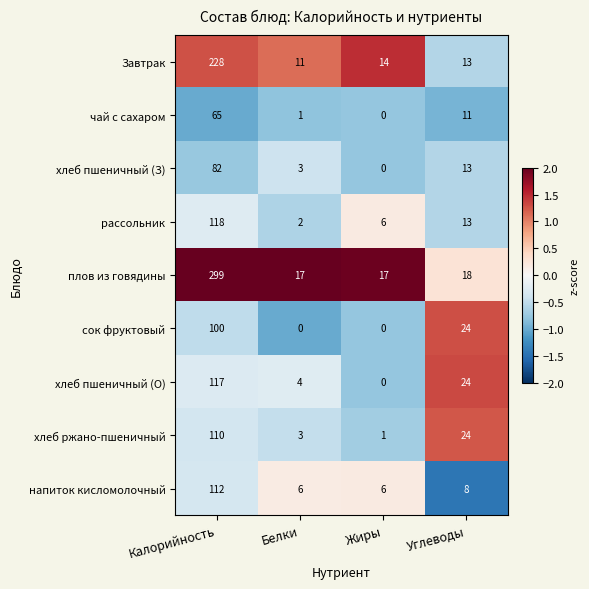

At which label does плов из говядины reach its peak?

Калорийность